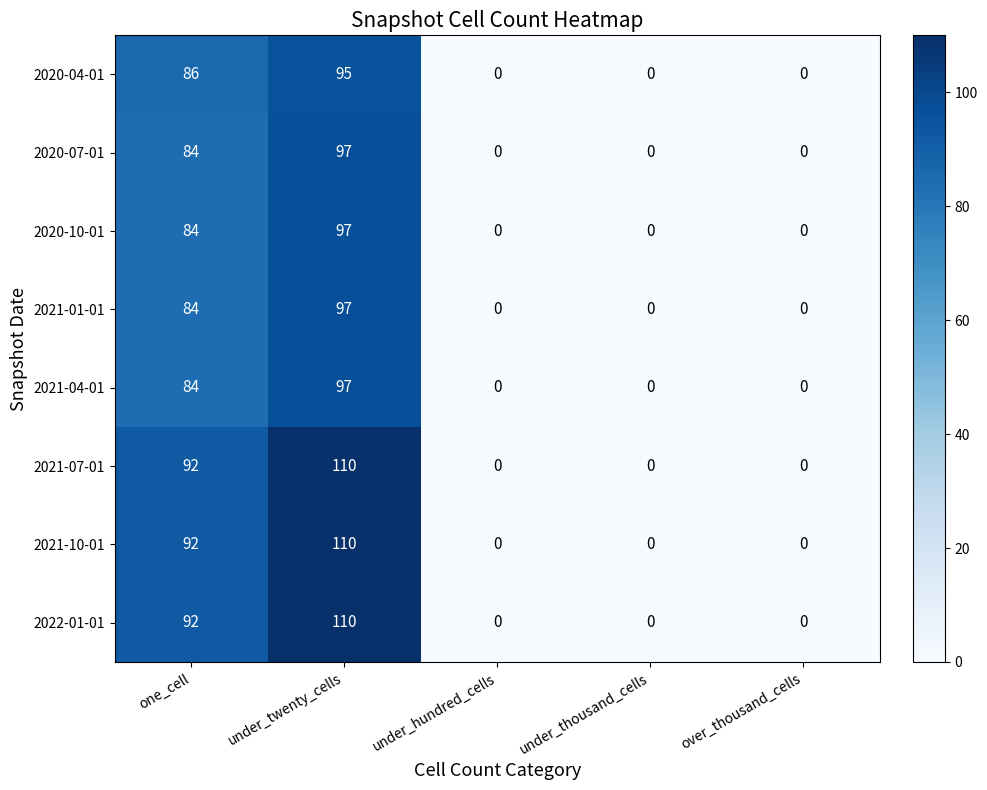

What is the difference between the 2020-10-01 values at under_twenty_cells and over_thousand_cells?

97